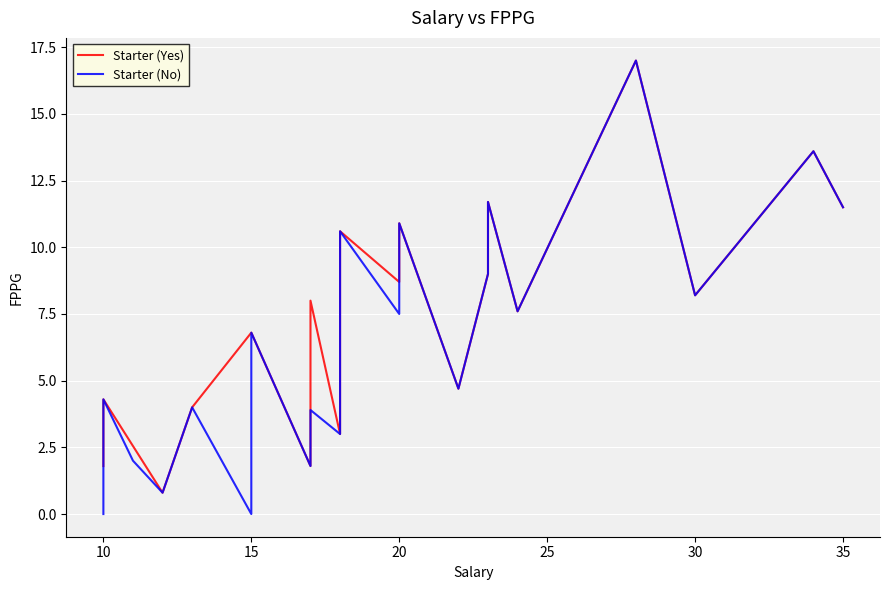

Rank the series by their average value, from highest to lowest.

Starter (Yes), Starter (No)